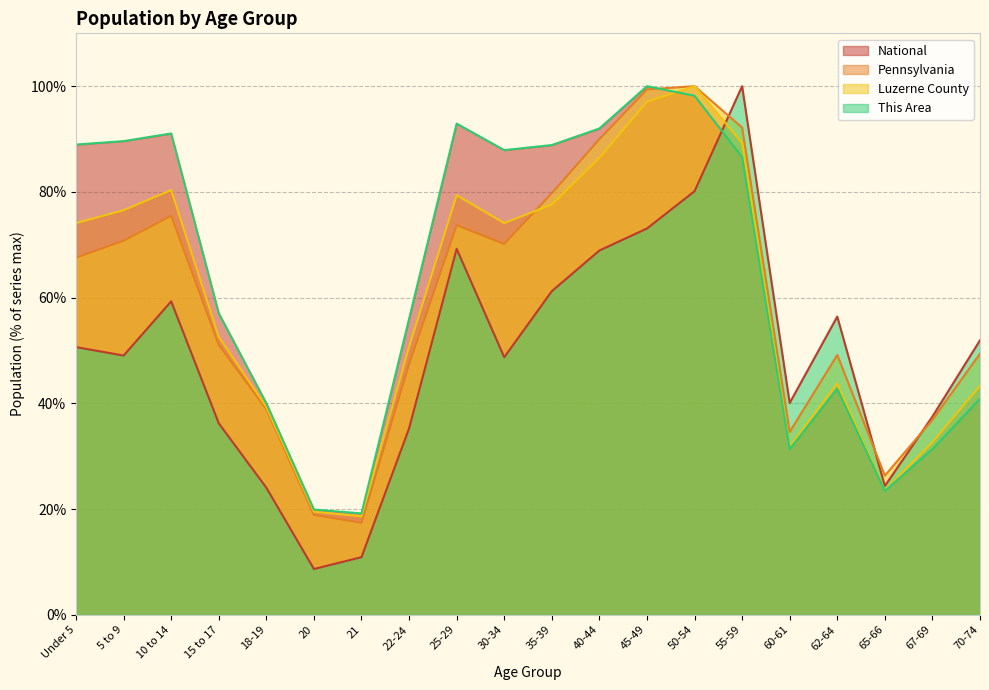

What is the difference between the maximum and minimum values in the National series?

80.8